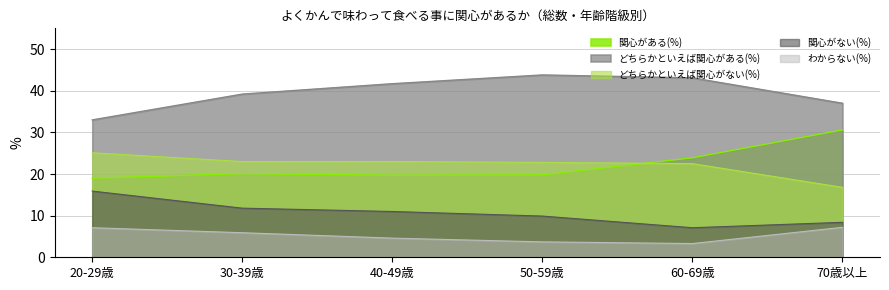

What is the minimum value shown in the chart?

3.3